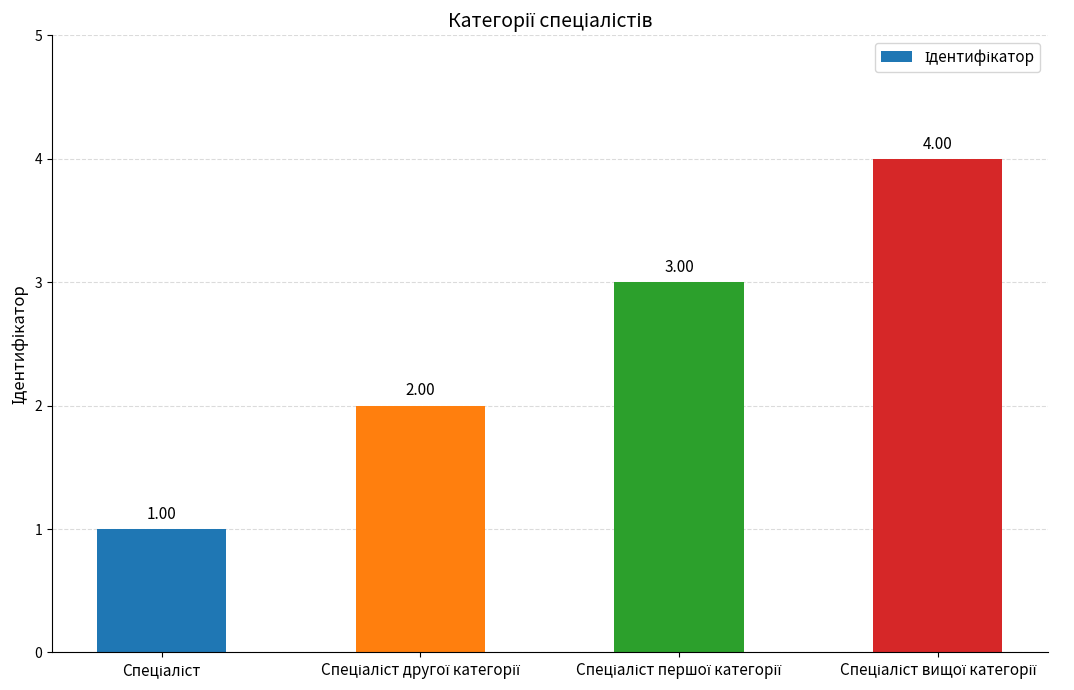

What is the difference between the maximum and minimum values?

3